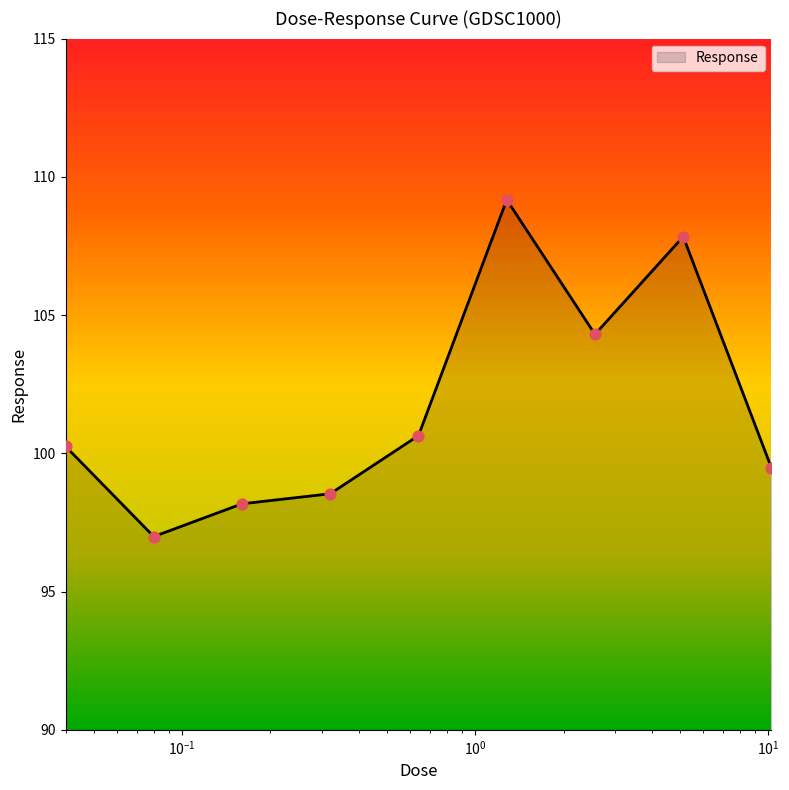

What is the difference between the maximum and minimum values?

12.2